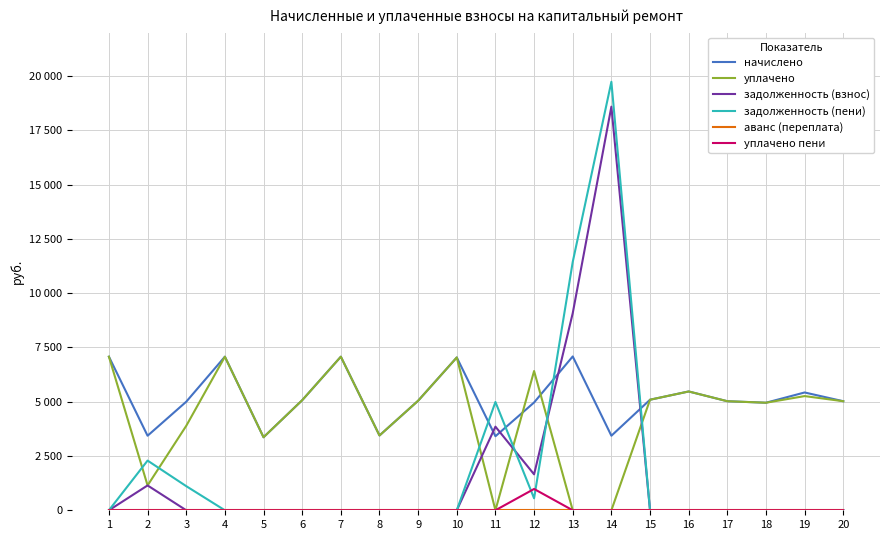

Which series has the largest total across all categories?

начислено